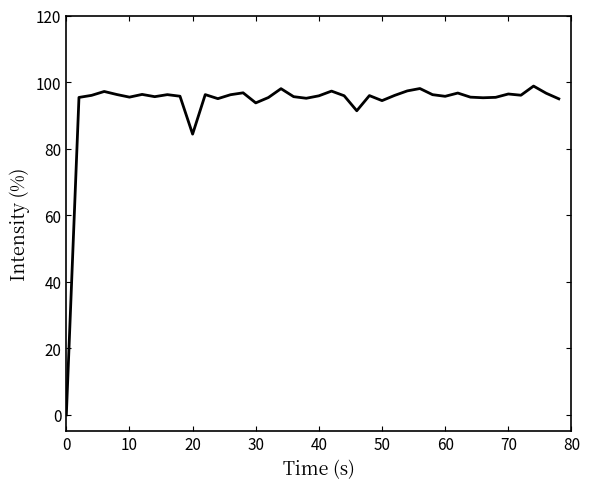

What is the greatest value displayed?

98.8